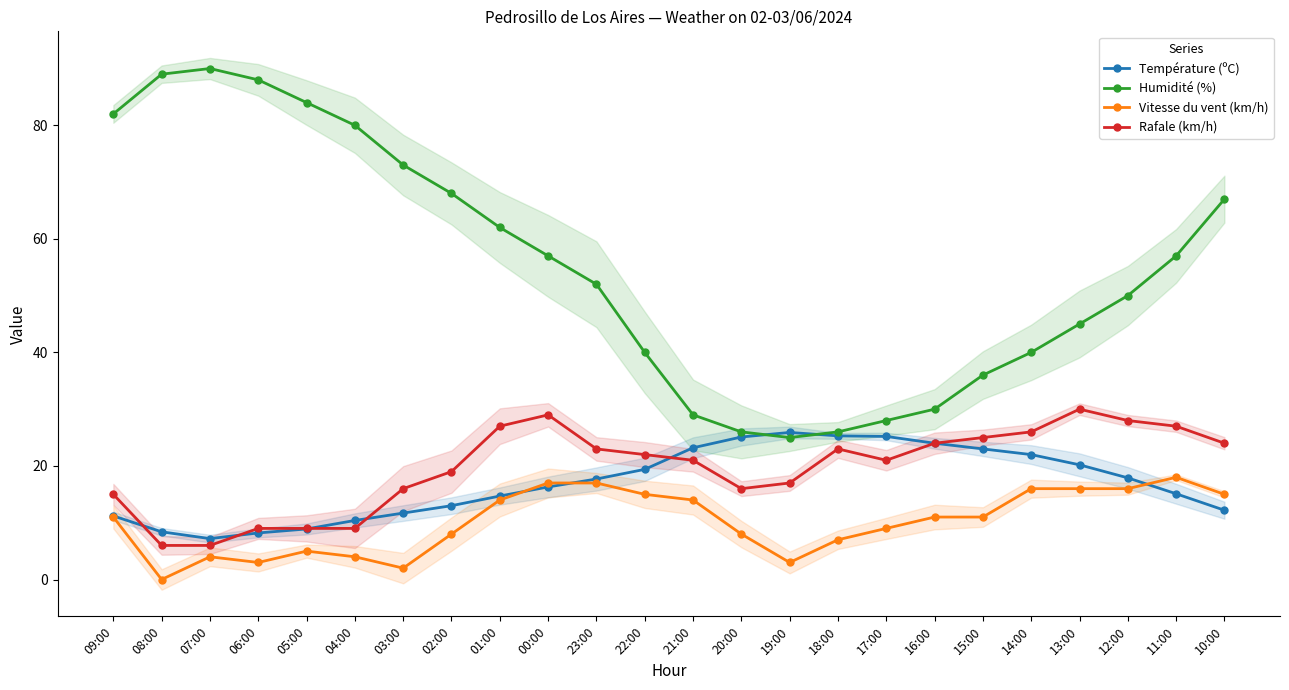

At how many categories does at least one series exceed 83?

4